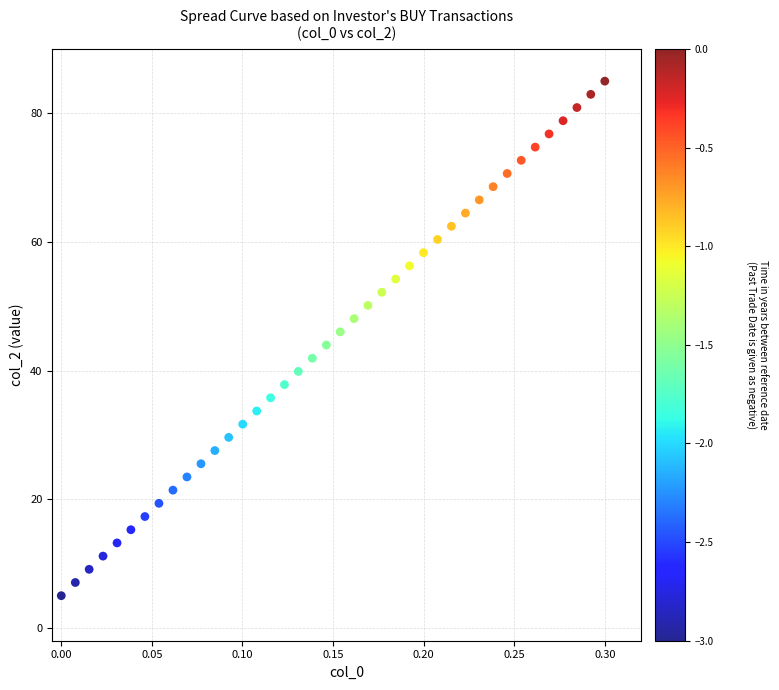

What is the range of Y values (max minus min)?

80.0